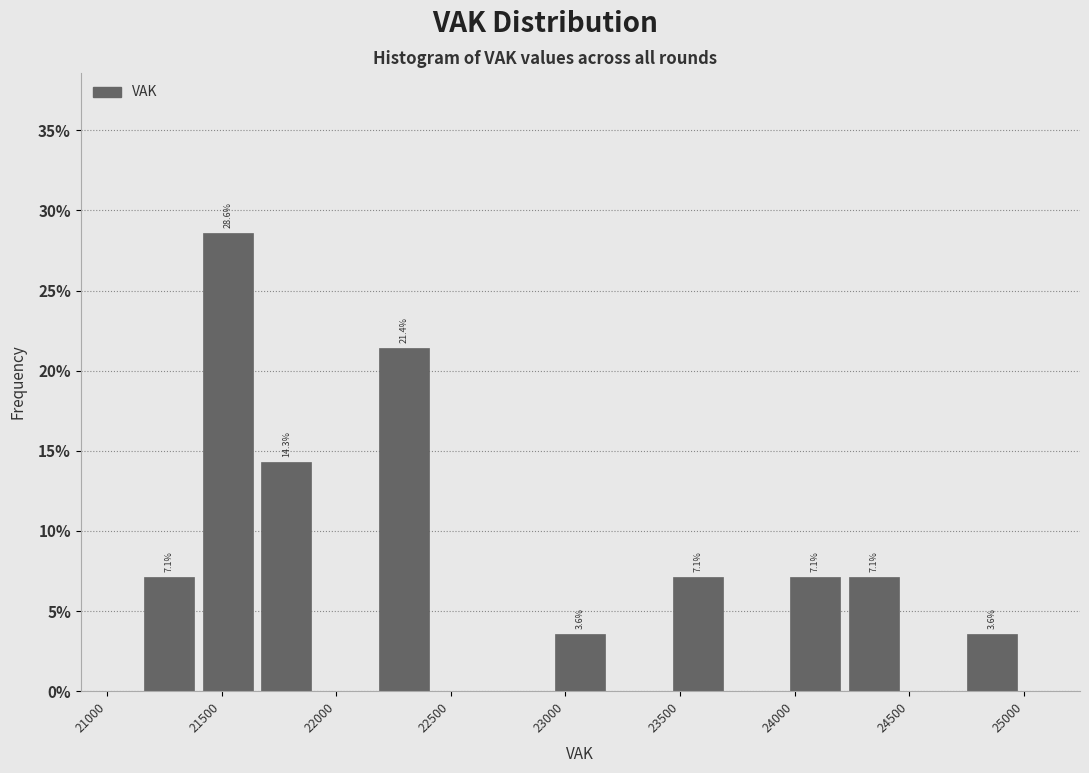

Which range on the x-axis has the tallest bar?

21400 to 21650